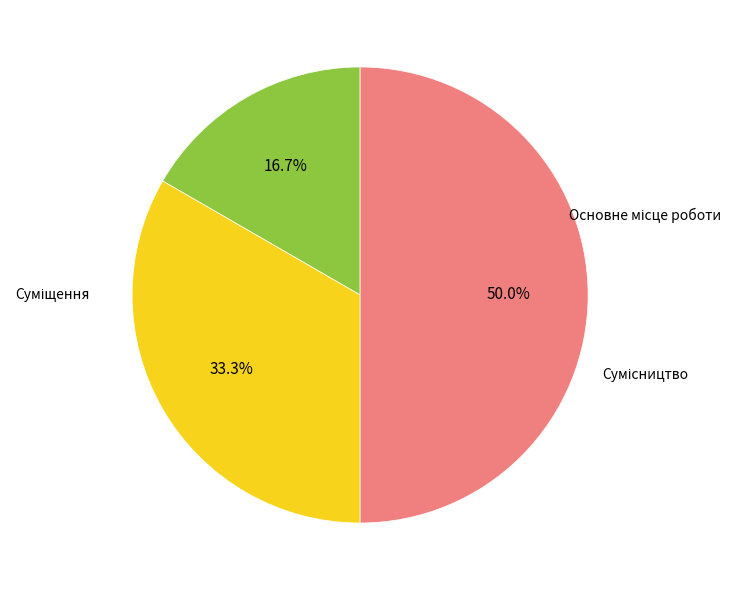

What percentage is NOT represented by Сумісництво?

50.0%